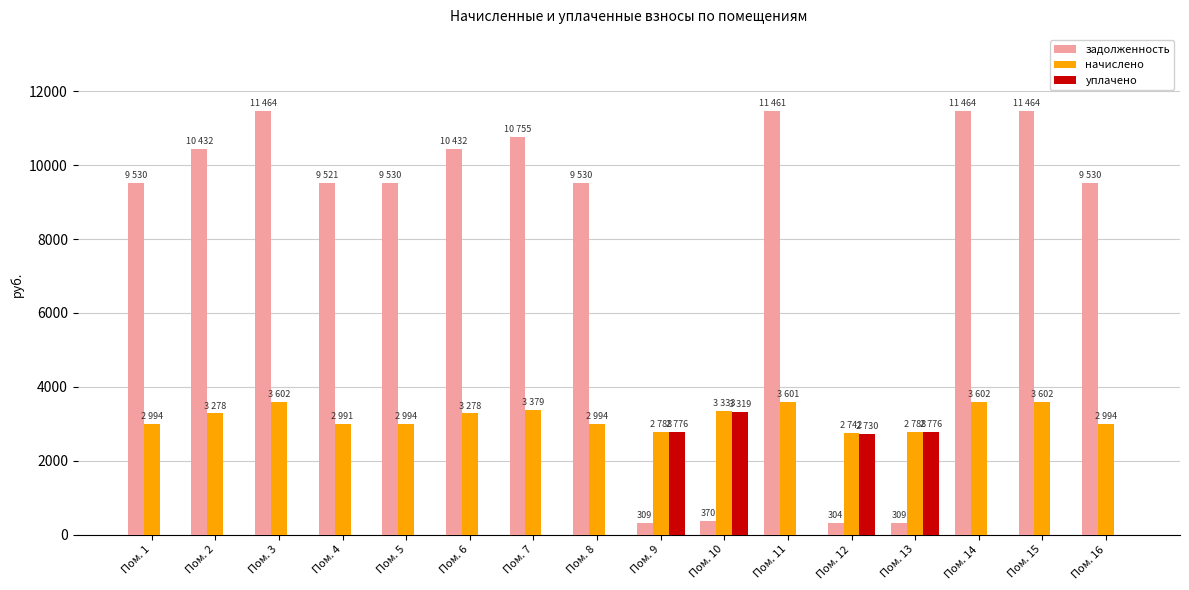

What is the total value across all series at Пом. 14?

15066.4